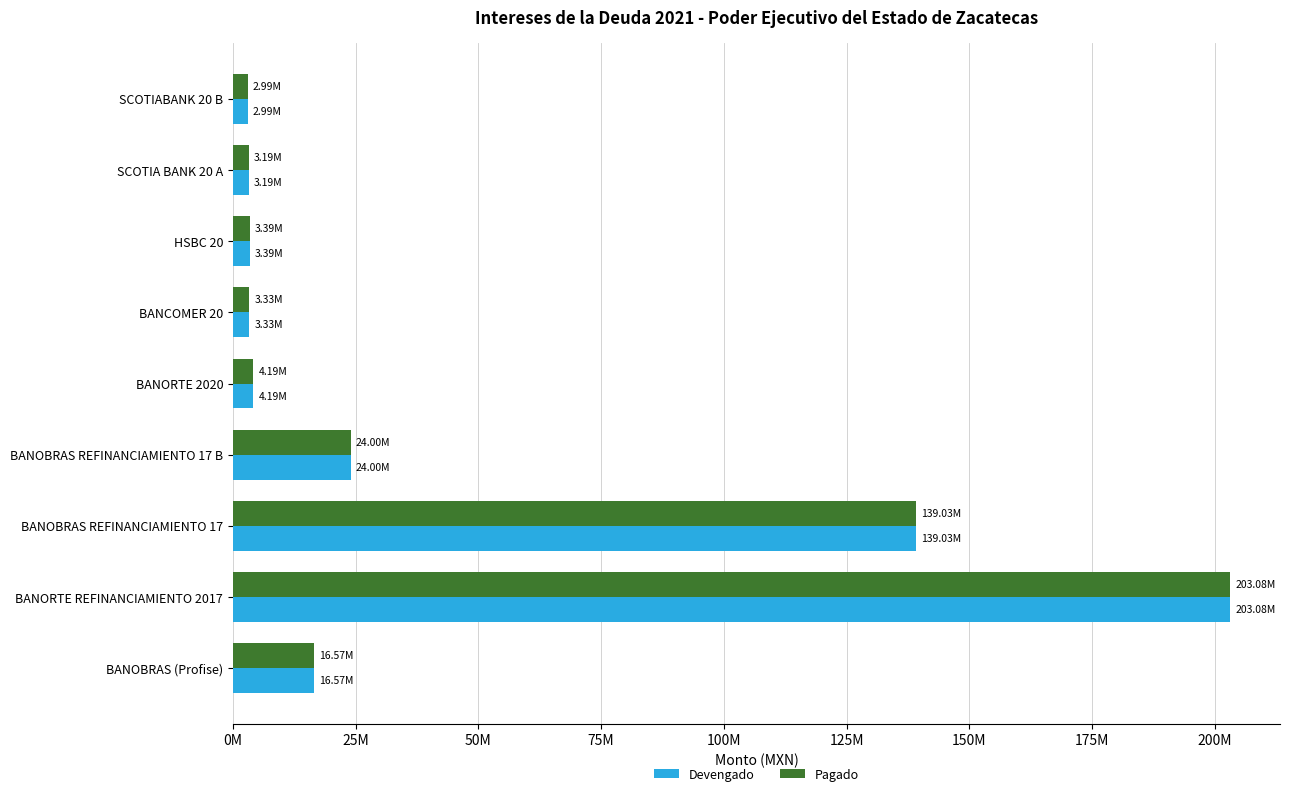

What are all the series names shown in the legend?

Devengado, Pagado